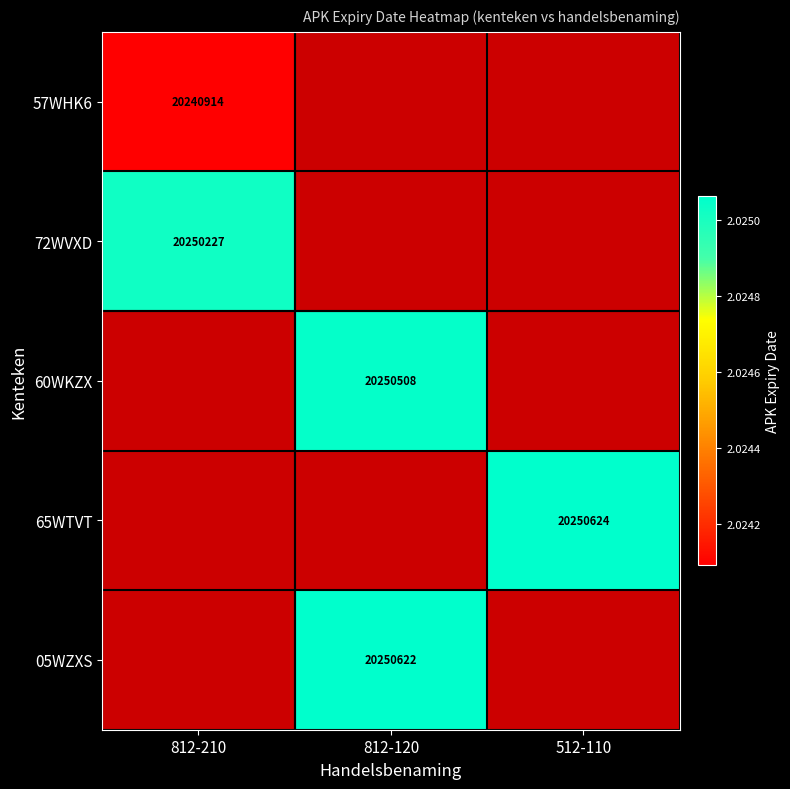

True or false: 65WTVT has a value of 20250624 at 512-110.

True